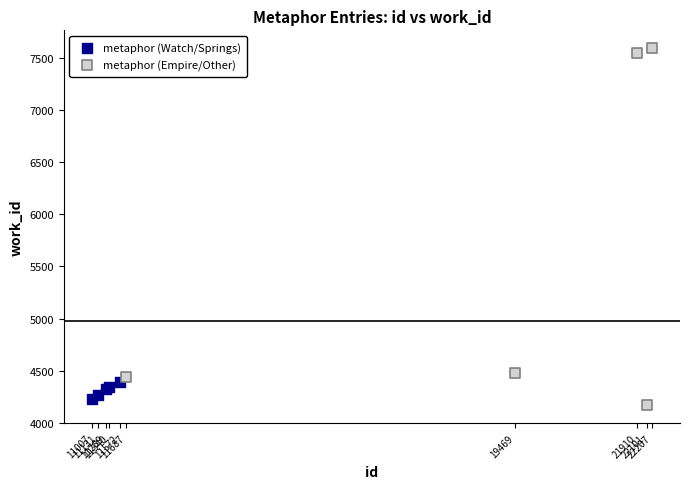

Which series reaches the maximum Y coordinate?

metaphor (Empire/Other)